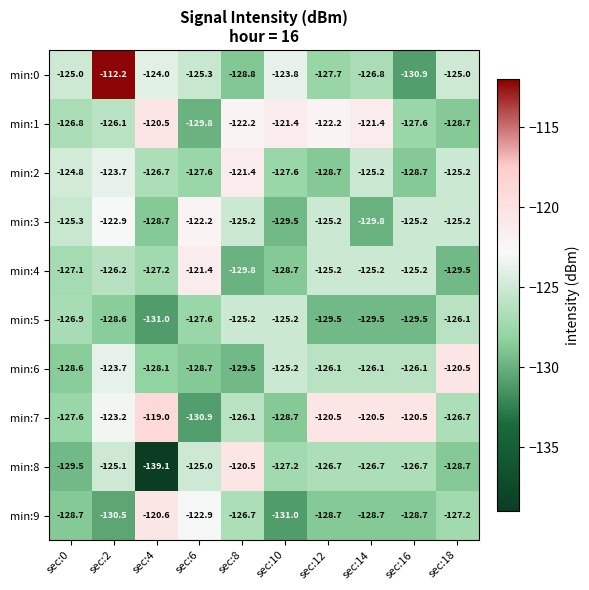

What is the total value across all series at sec:14?

-1259.9